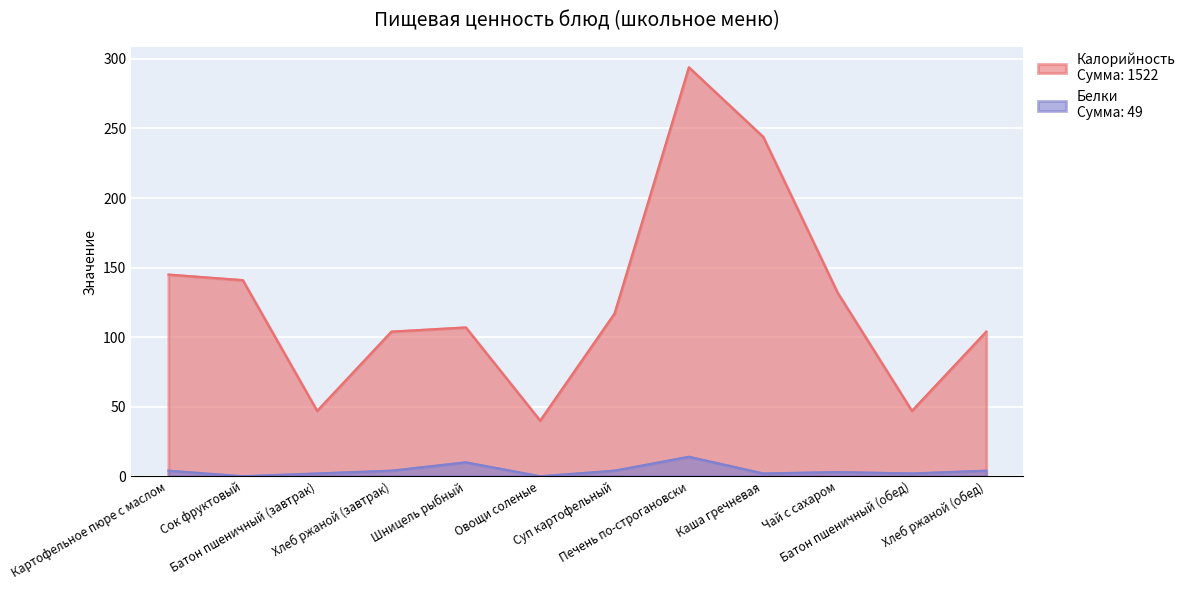

Where does the Белки series first go above 4?

Шницель рыбный